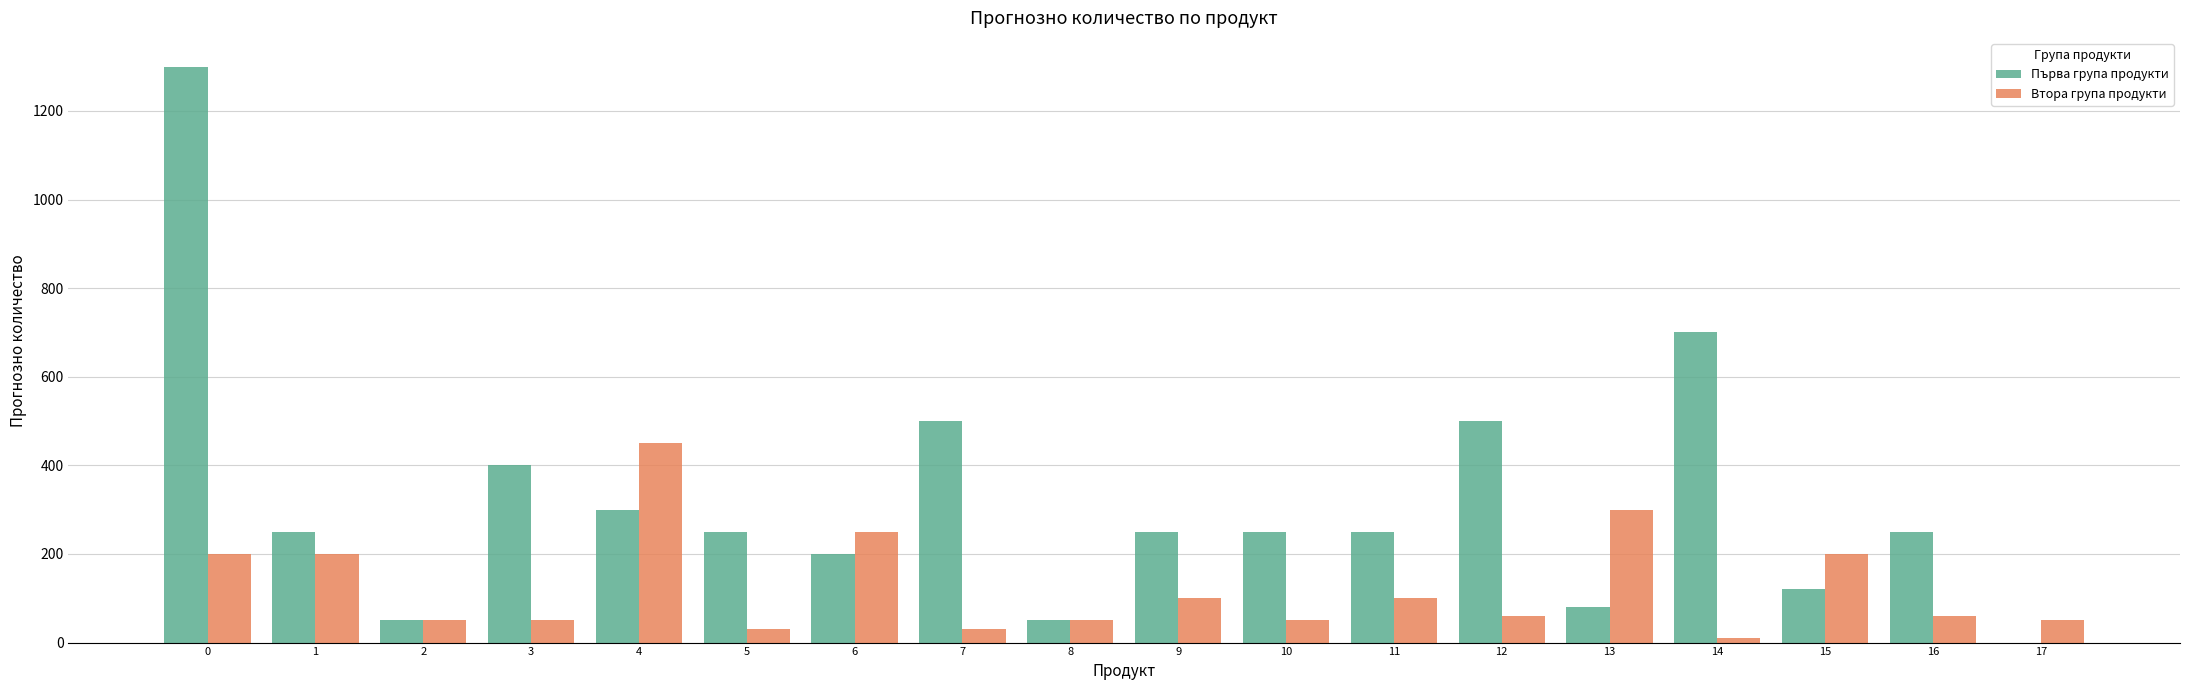

The value of Първа група продукти at 8 is 50. True or false?

True